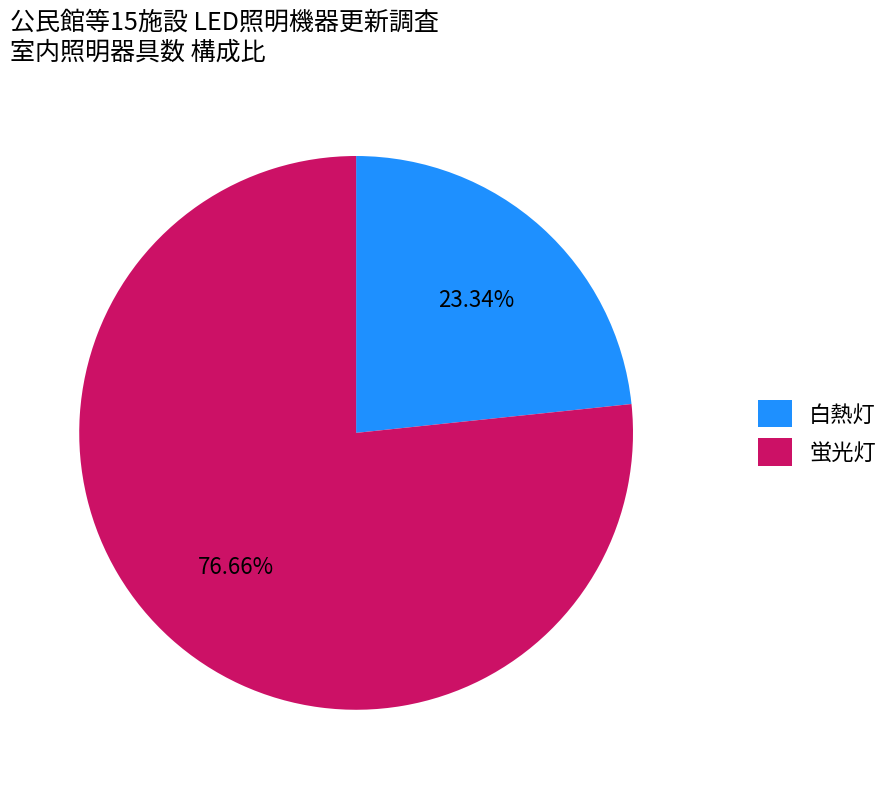

Count the number of slices in the pie.

2